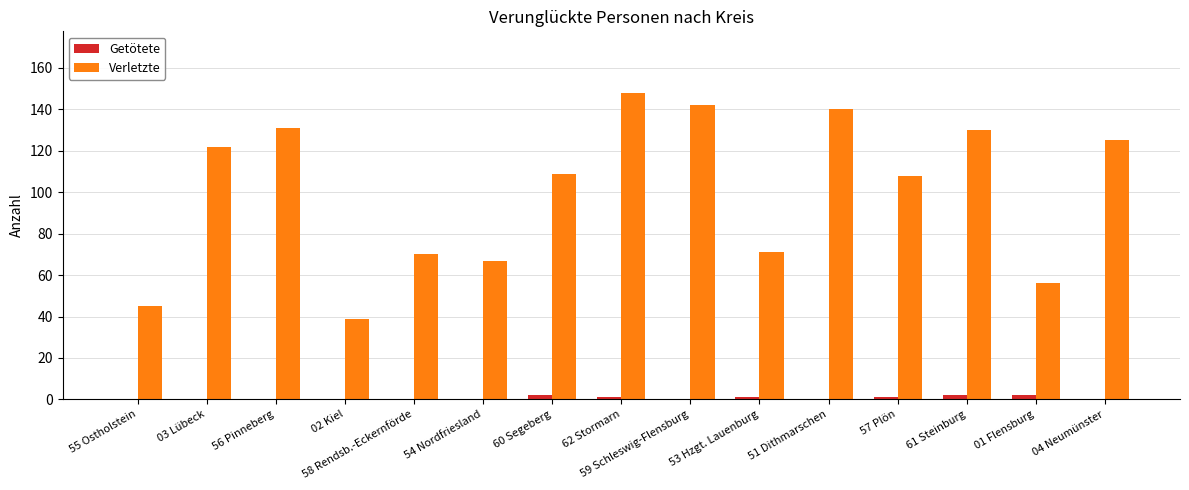

What is the sum of all Getötete values?

9